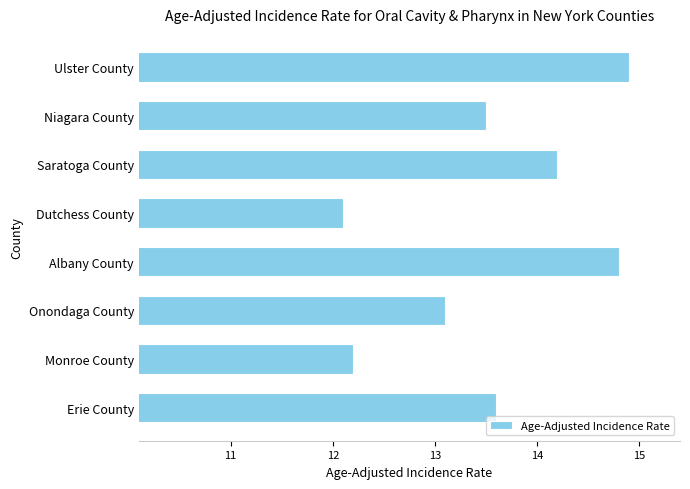

Which label corresponds to the largest value in the chart?

Ulster County